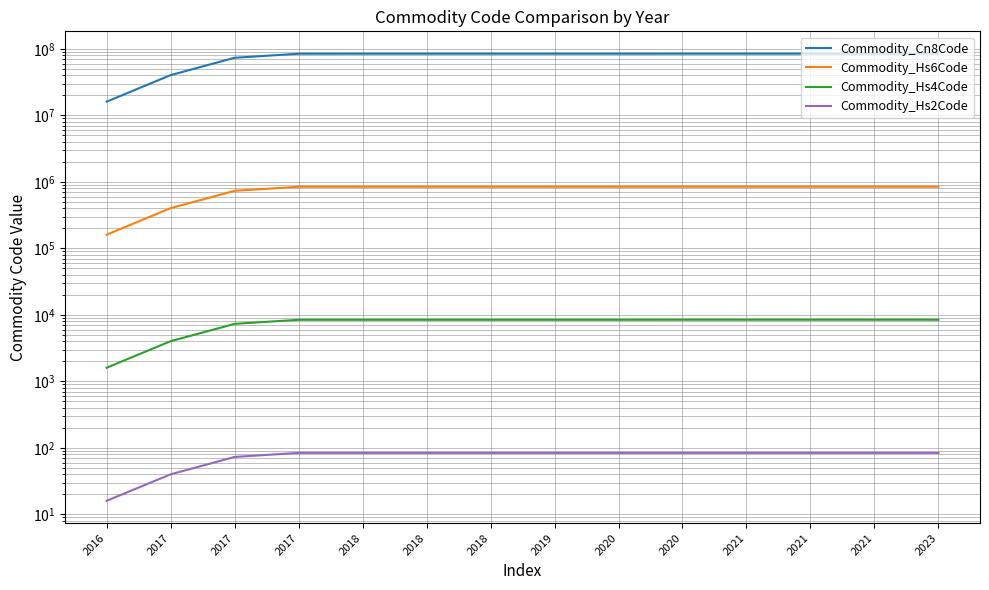

True or false: Commodity_Cn8Code and Commodity_Hs4Code intersect in this chart.

False